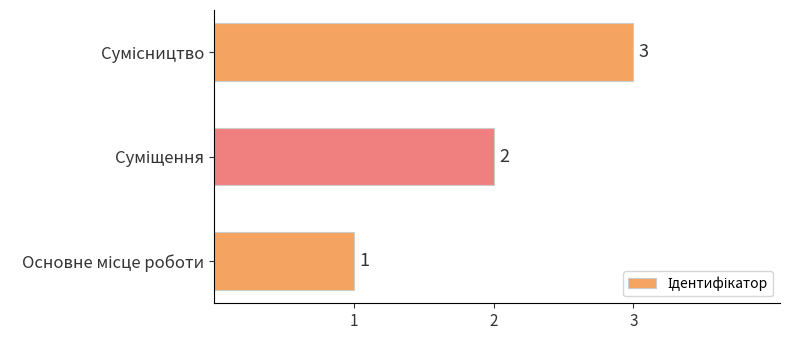

What is the sum of all values?

6